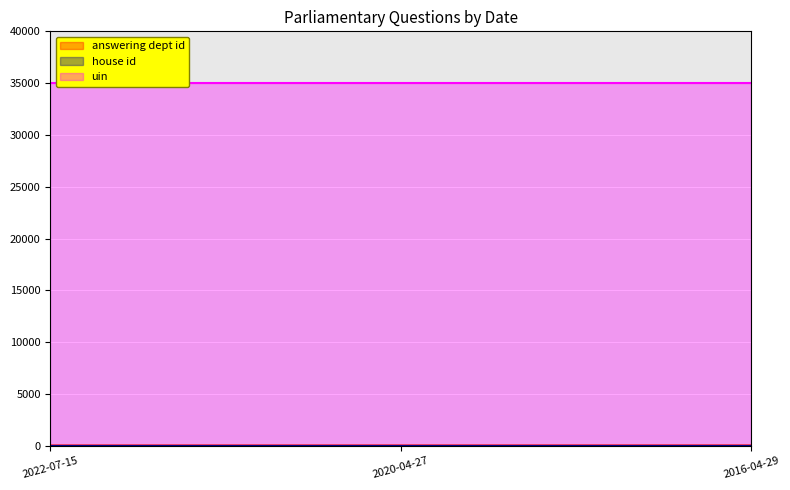

Reading left to right, list all the values displayed in this chart.

answering dept id: 27	27	29
house id: 1	1	1
uin: 34982	34982	34982